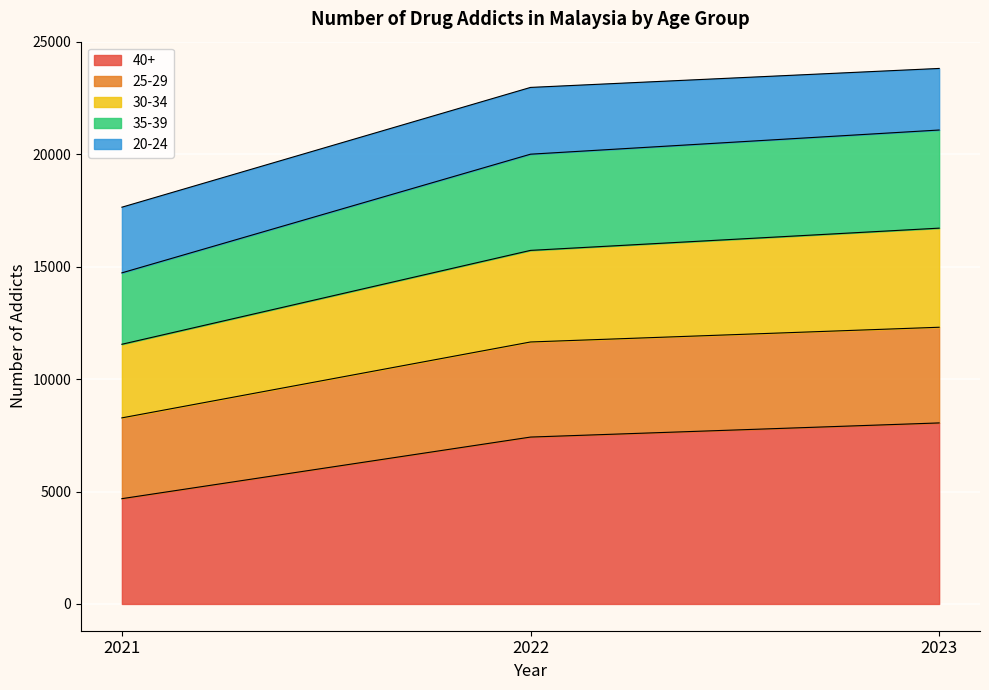

True or false: 40+ has a value of 8052 at 2023.

True